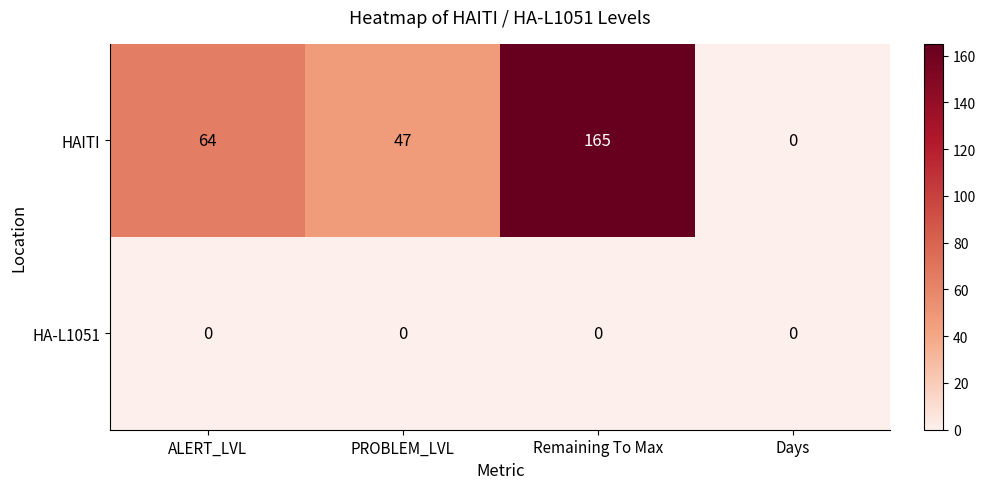

Which series has the largest range (max minus min)?

HAITI